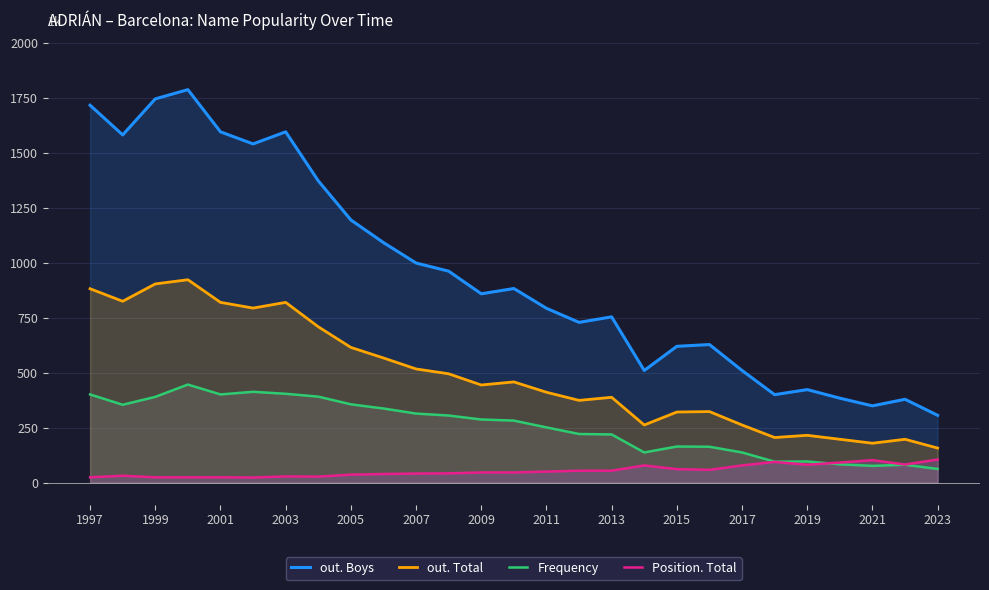

True or false: out. Boys has a value of 754 at 2013.

True